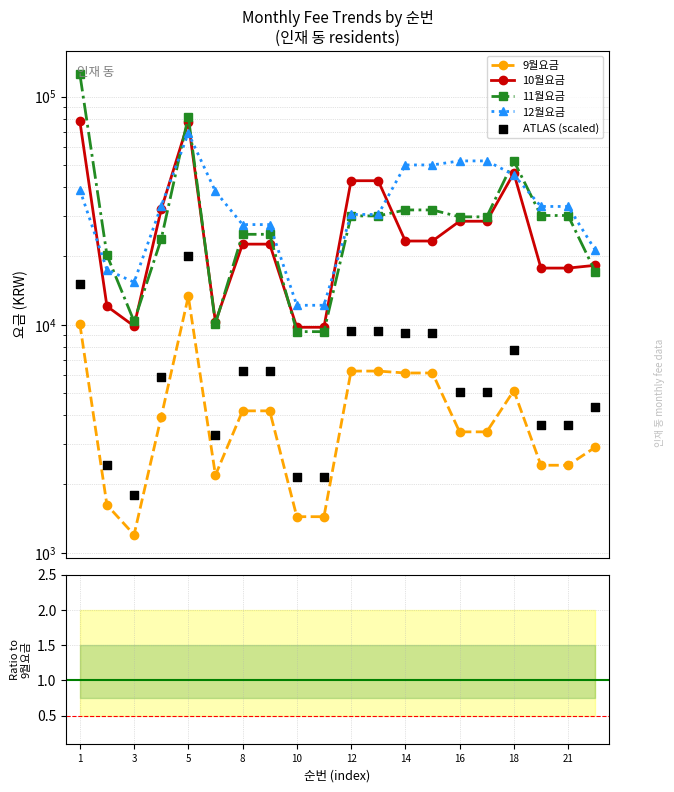

What are all the series names shown in the legend?

9월요금, 10월요금, 11월요금, 12월요금, ATLAS (scaled)